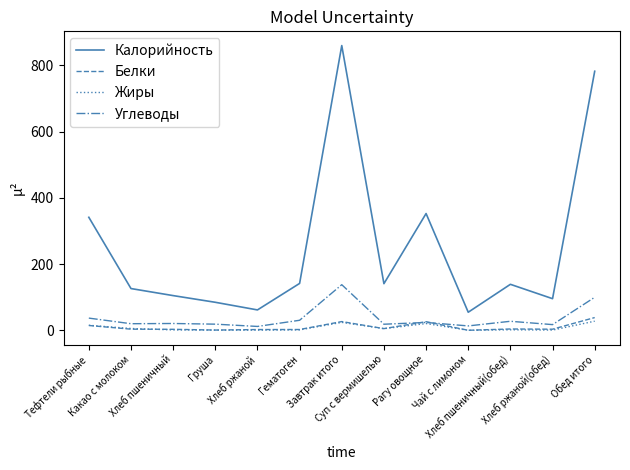

True or false: Белки has a value of 26.3 at Завтрак итого.

True